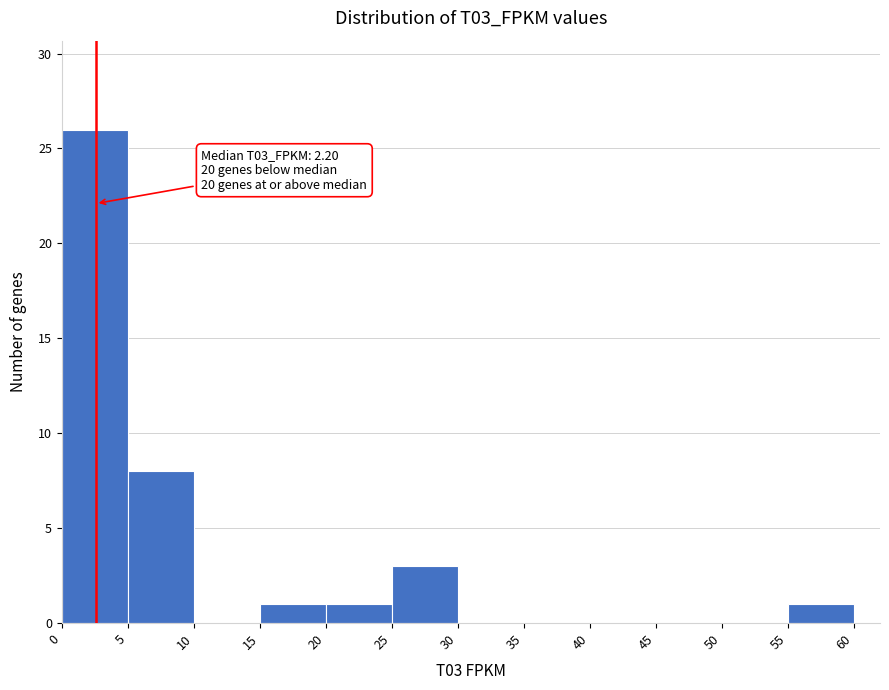

Which range on the x-axis has the tallest bar?

0 to 5